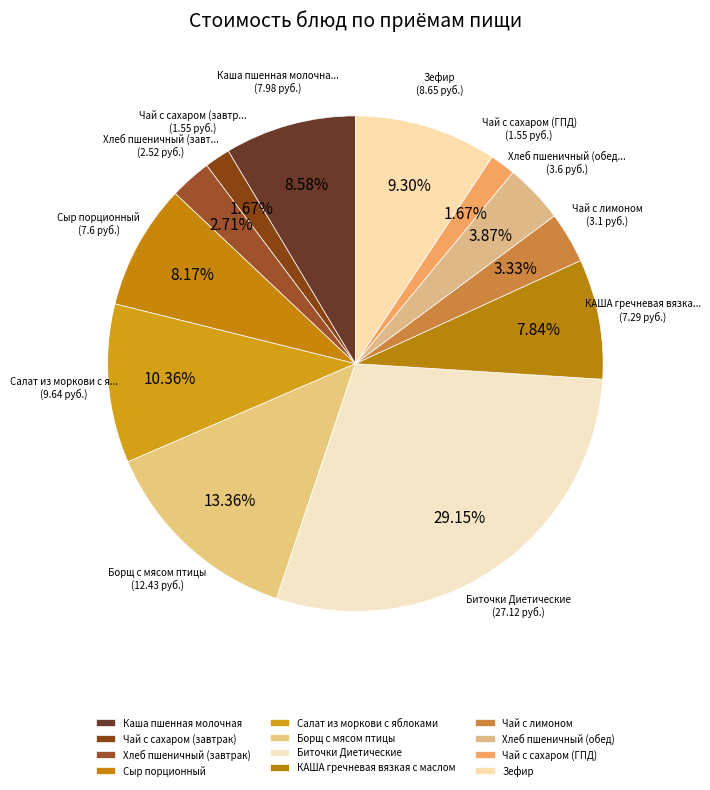

What is the total percentage of Каша пшенная молочная and Салат из моркови с яблоками?

18.9%